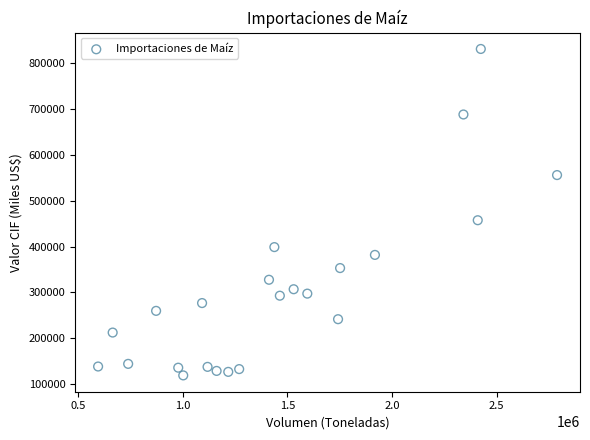

What Y value in the scatter plot is closest to 475151?

457602.9